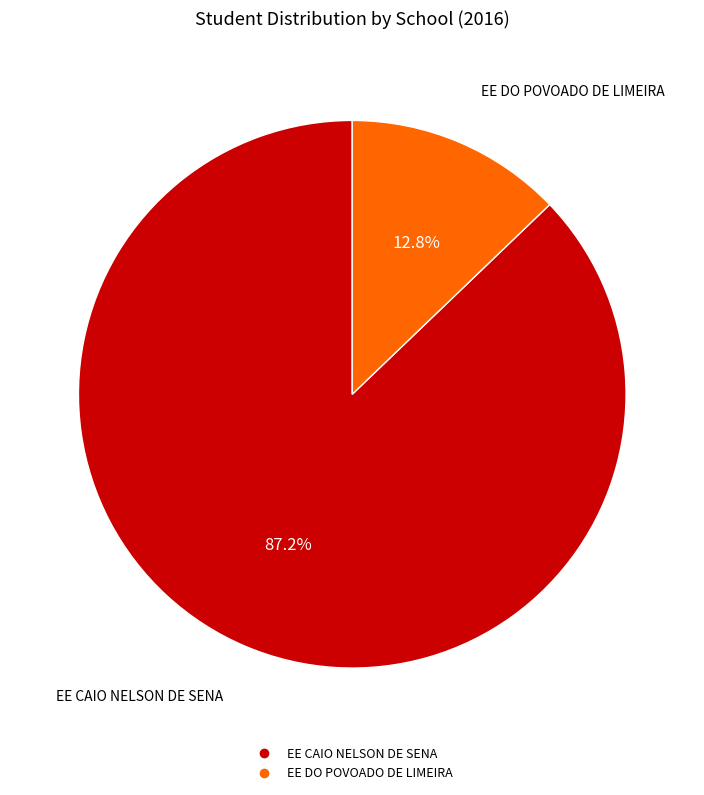

Rank the categories by value from lowest to highest.

EE DO POVOADO DE LIMEIRA, EE CAIO NELSON DE SENA